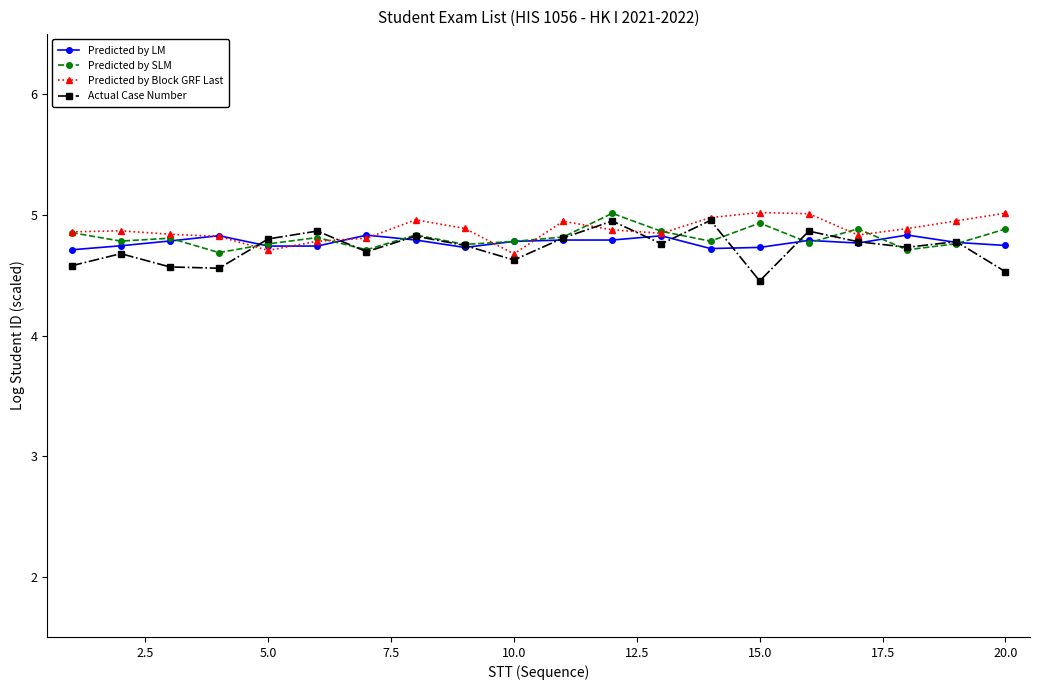

What is the sum of all Actual Case Number values?

94.6